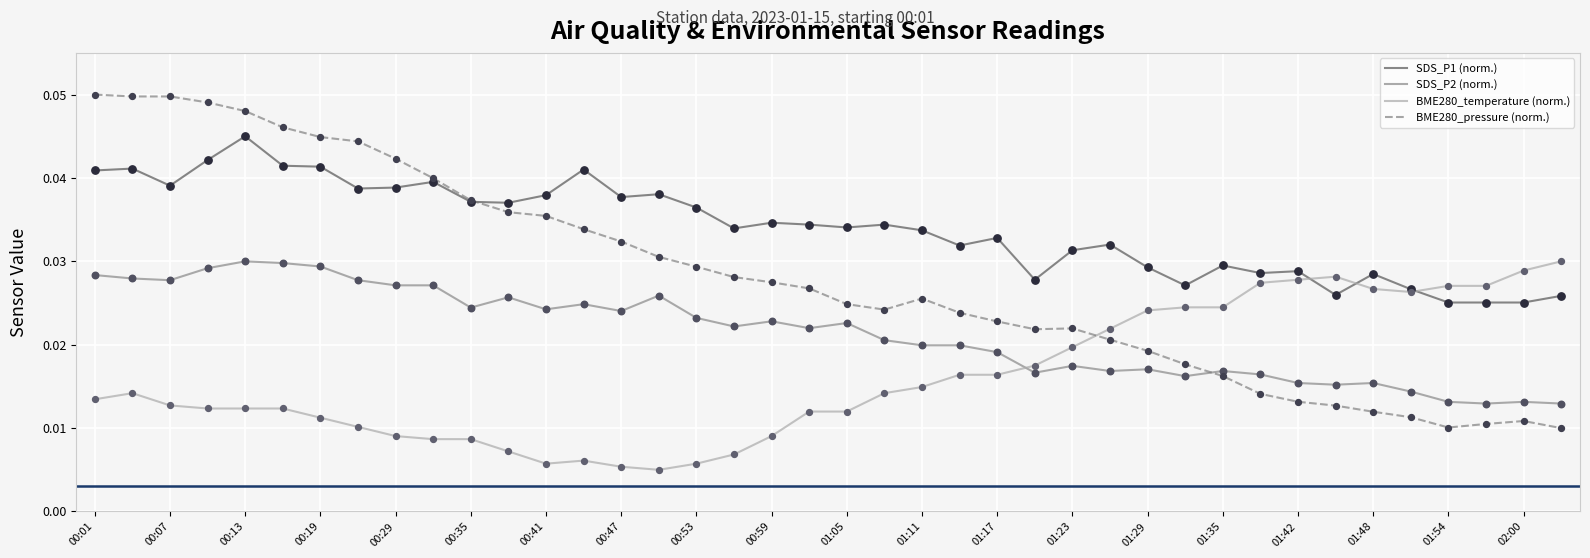

Which series has the largest total across all categories?

SDS_P1 (norm.)